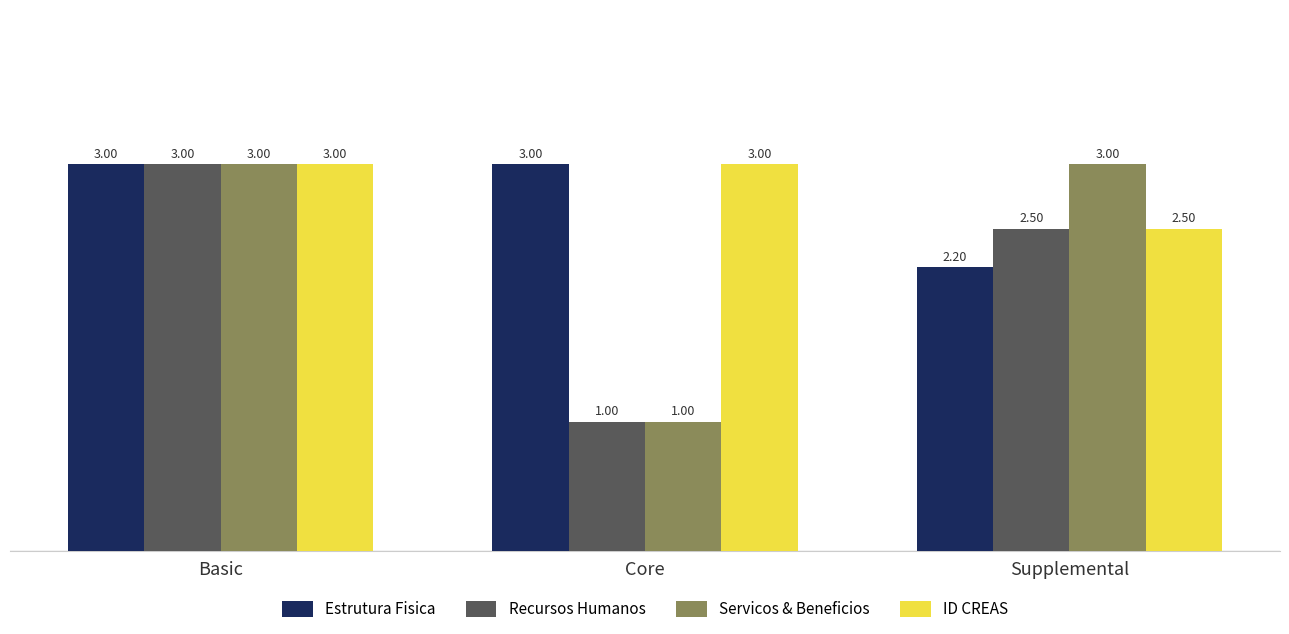

Which category has the lowest value in the Estrutura Fisica series?

Supplemental